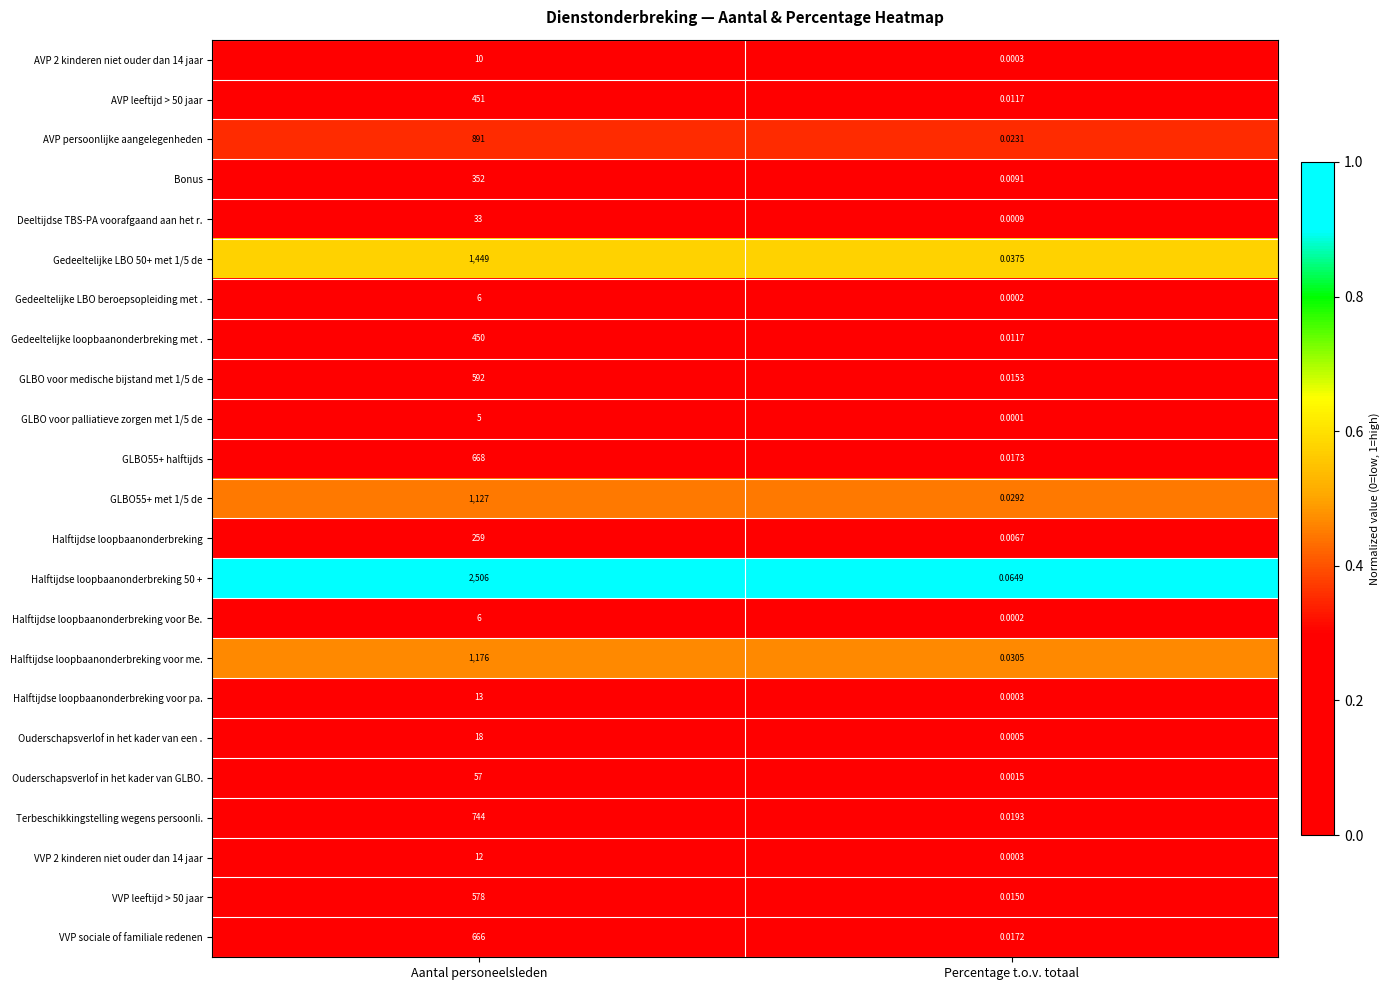

Where is VVP sociale of familiale redenen nearest to the value 333?

Percentage t.o.v. totaal